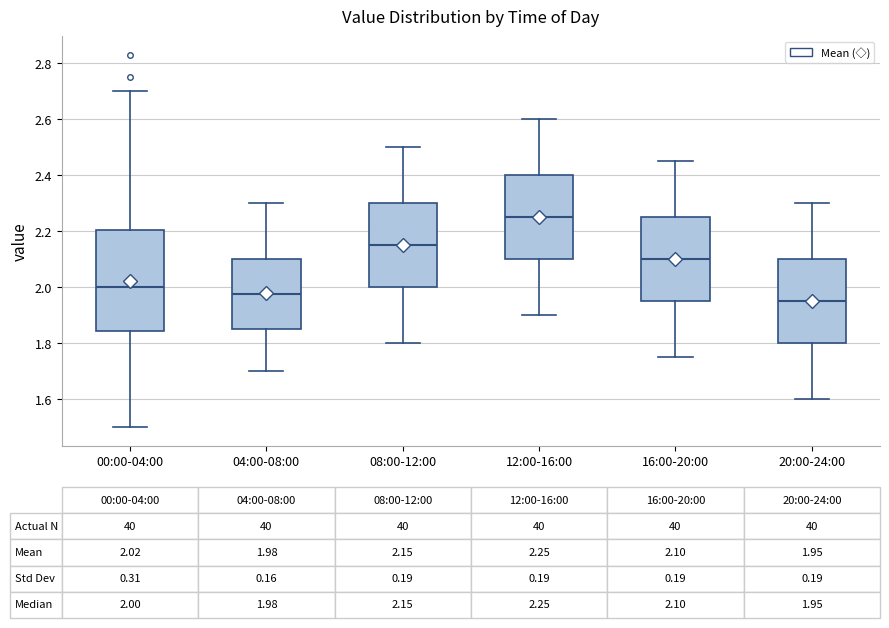

Which box has the highest median line?

12:00-16:00